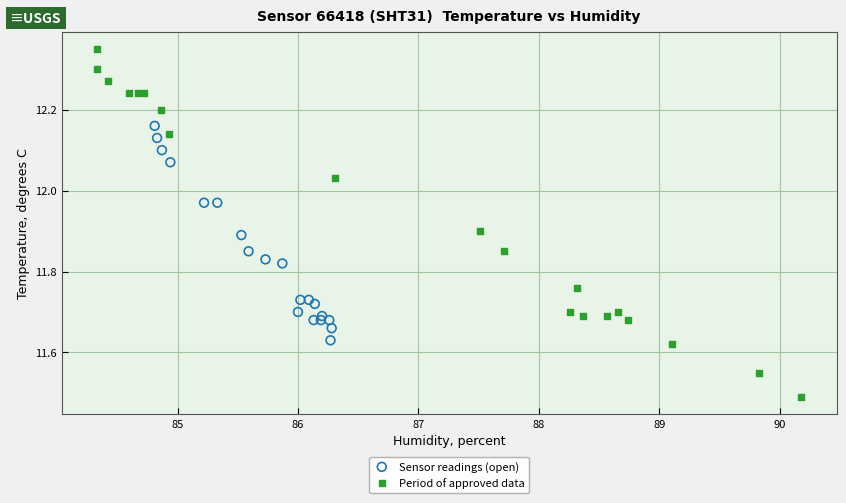

Which series has the widest spread of Y values?

Period of approved data